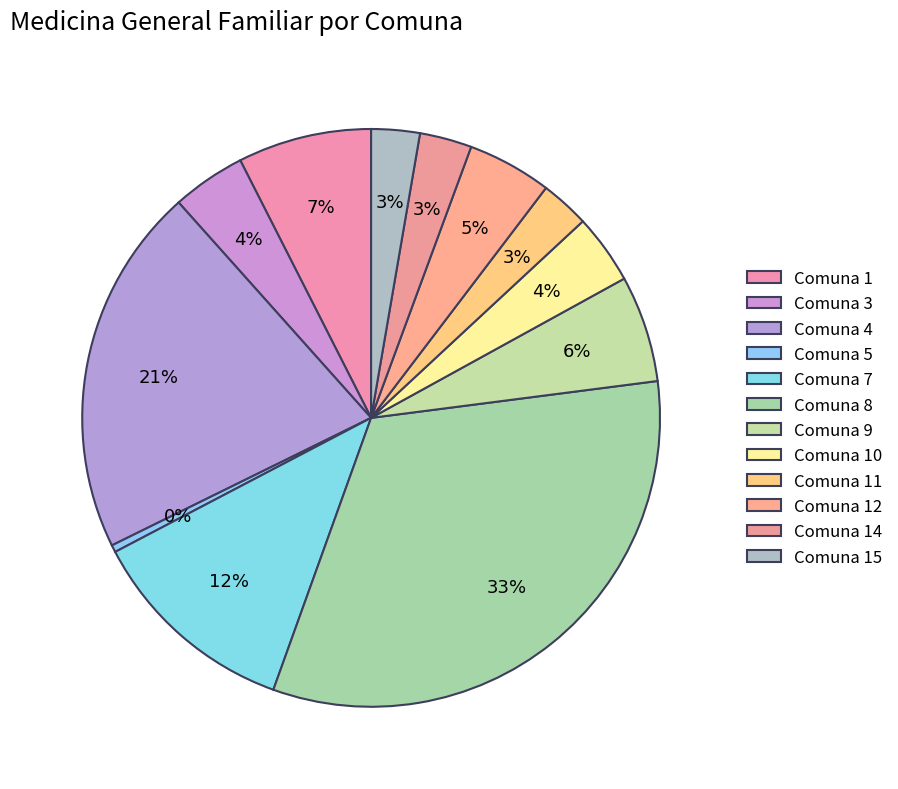

Count the number of slices in the pie.

12